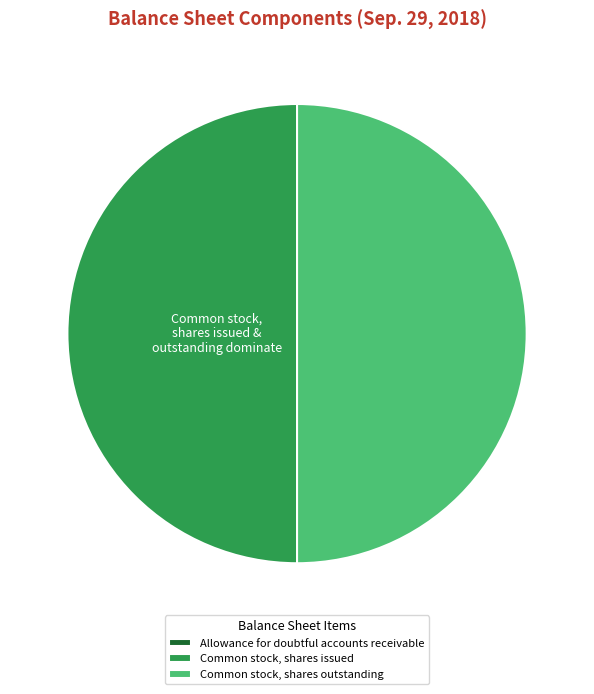

Is it true that Common stock, shares outstanding is 50% of the pie?

True